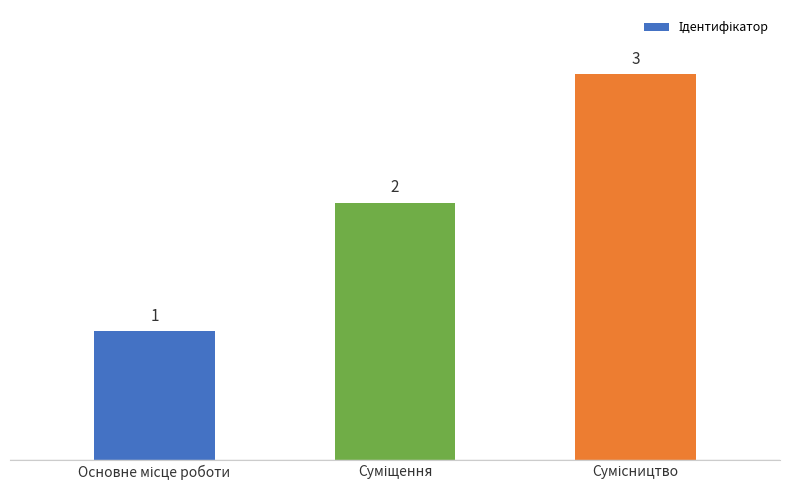

What is the maximum value shown in the chart?

3